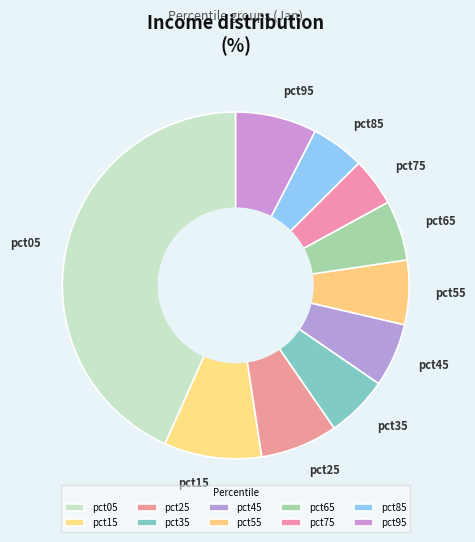

Is it true that pct85 is 12% of the pie?

False